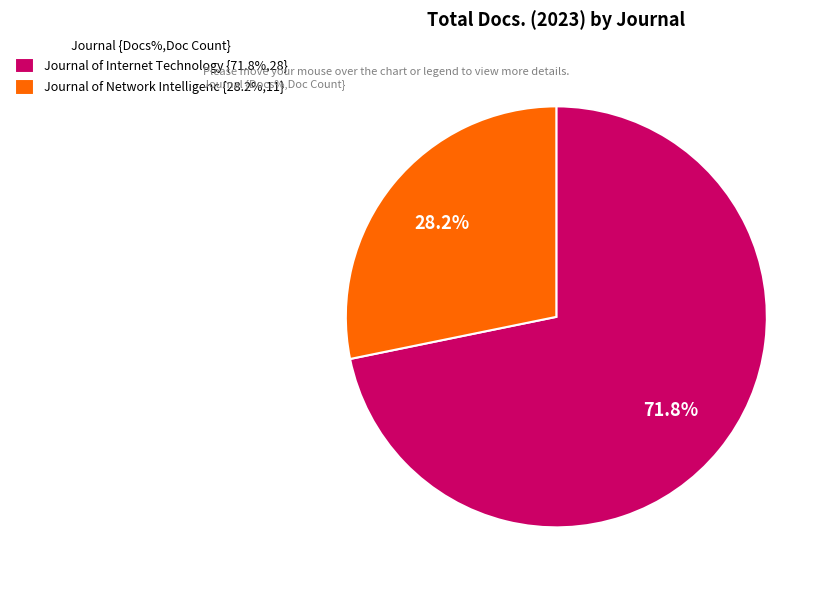

Does any single category account for the majority?

Yes